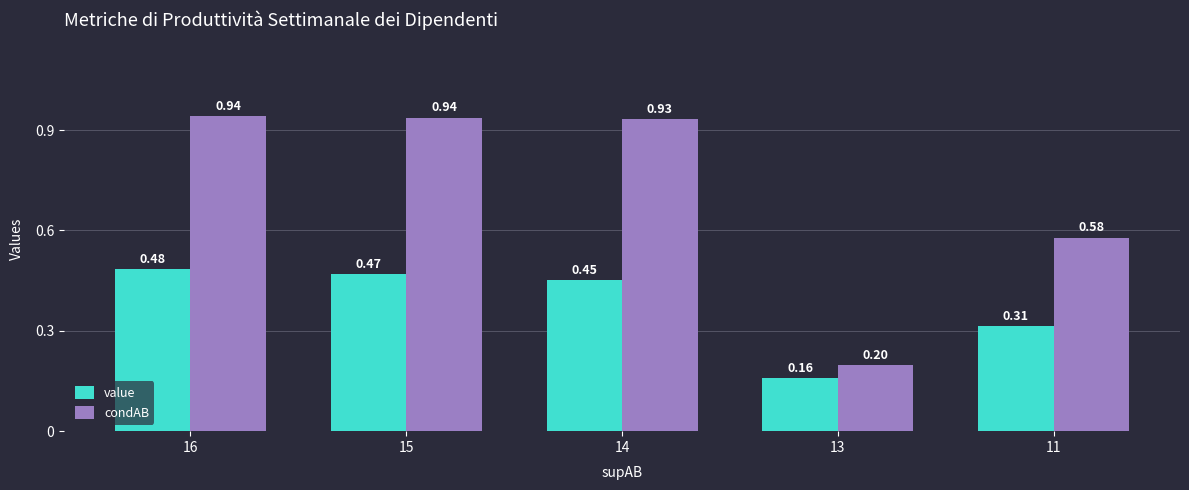

What is the smallest value displayed?

0.2